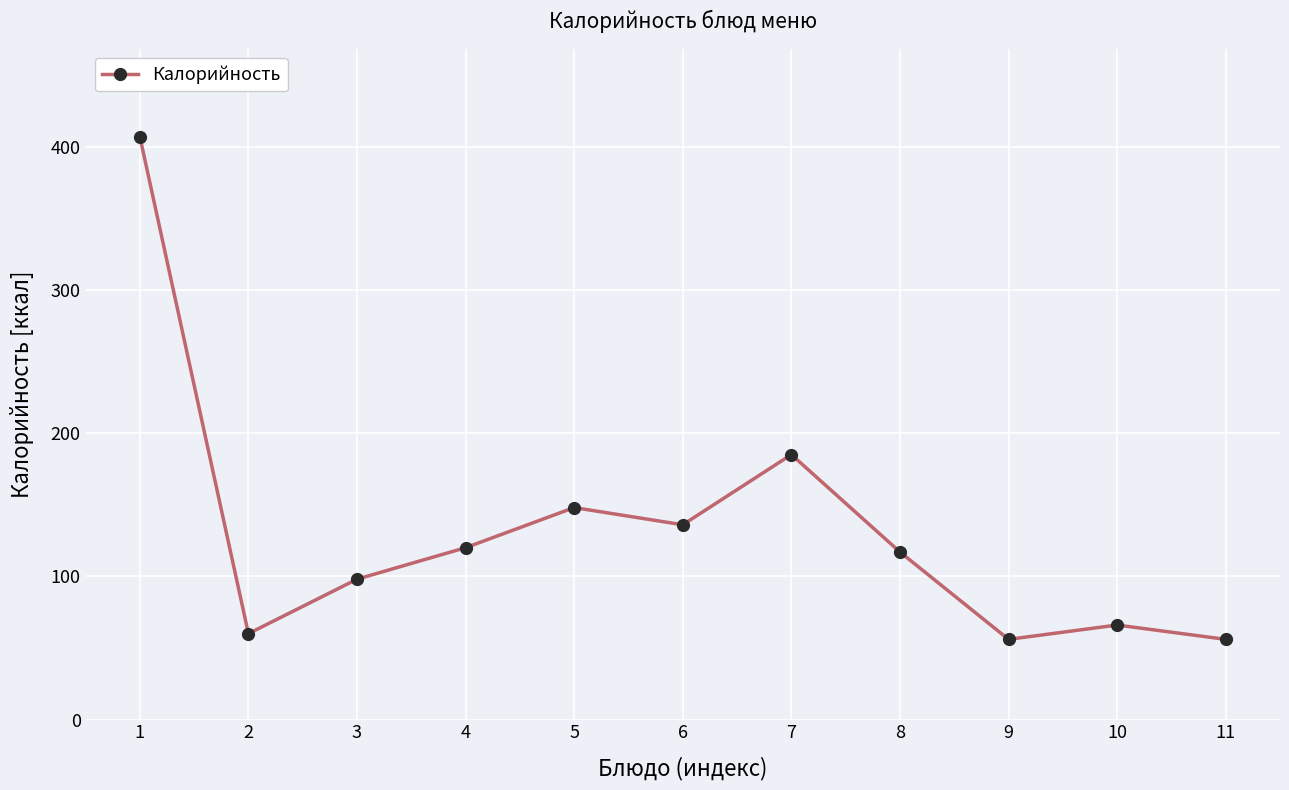

How many interior local valleys (lower than both neighbors) does the data have?

3